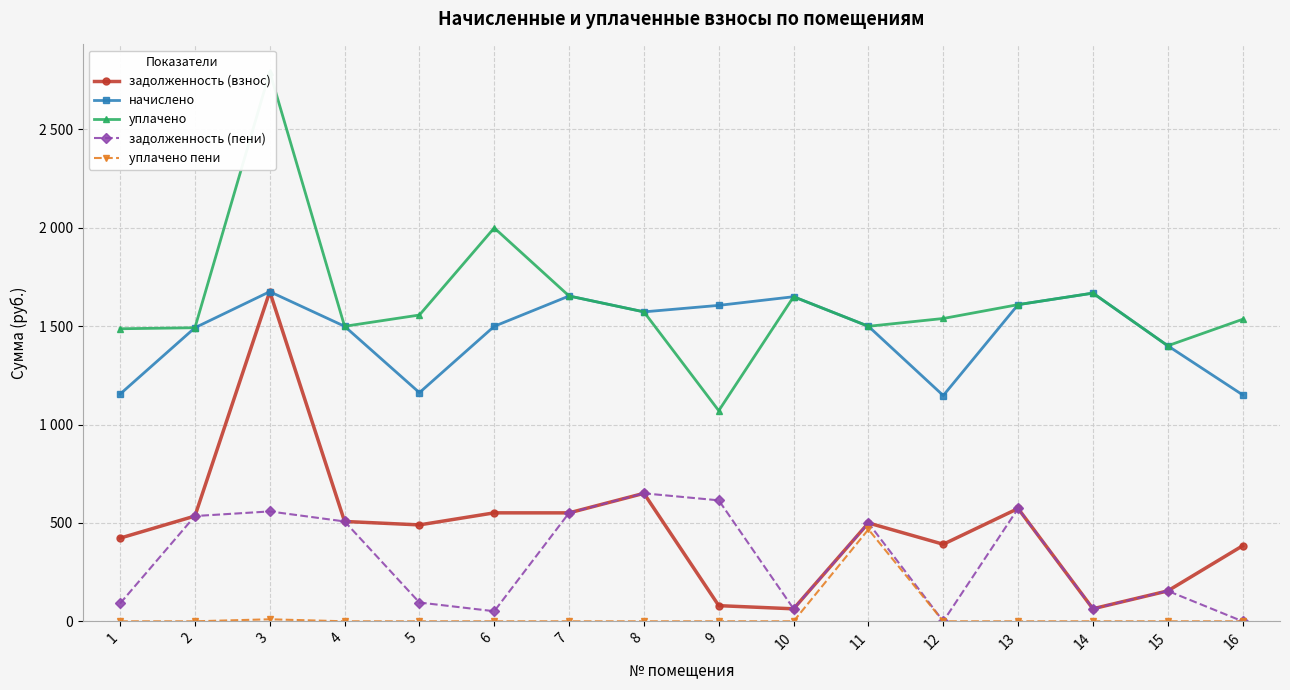

True or false: начислено has more than 1 interior local peaks.

True